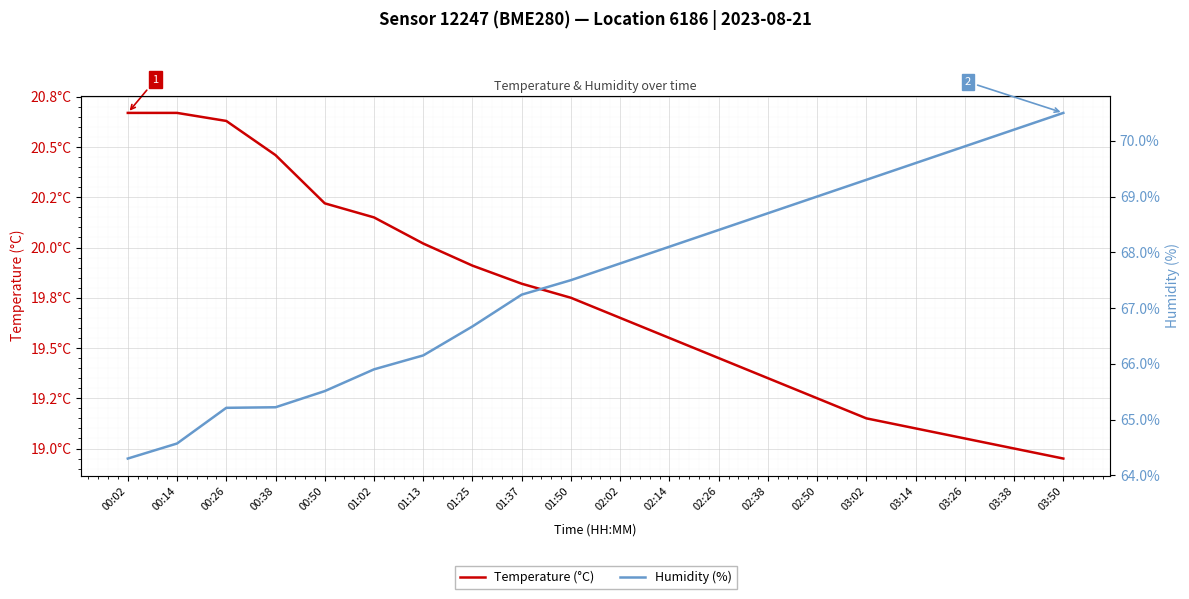

Does the chart display data point markers on the line(s)?

No